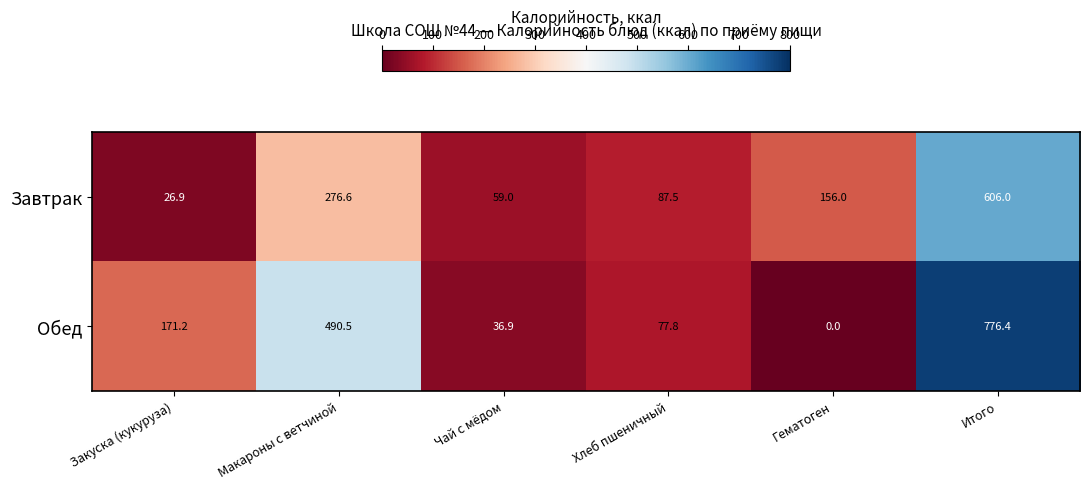

What is the difference between the maximum and minimum values in the Обед series?

776.4